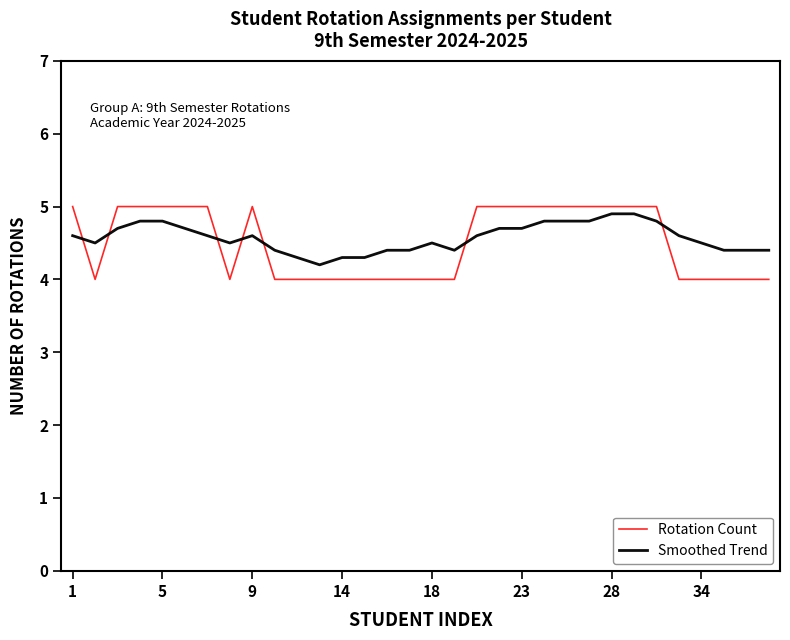

After their last crossing, which series has the higher values: Smoothed Trend or Rotation Count?

Smoothed Trend